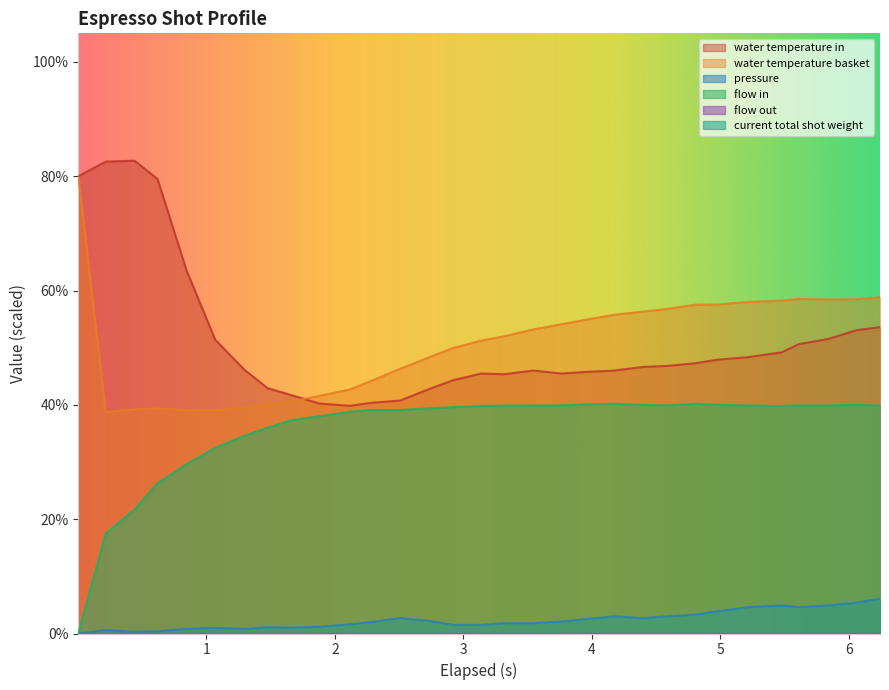

What is the difference between the second highest and minimum values in the flow_in series?

40.2